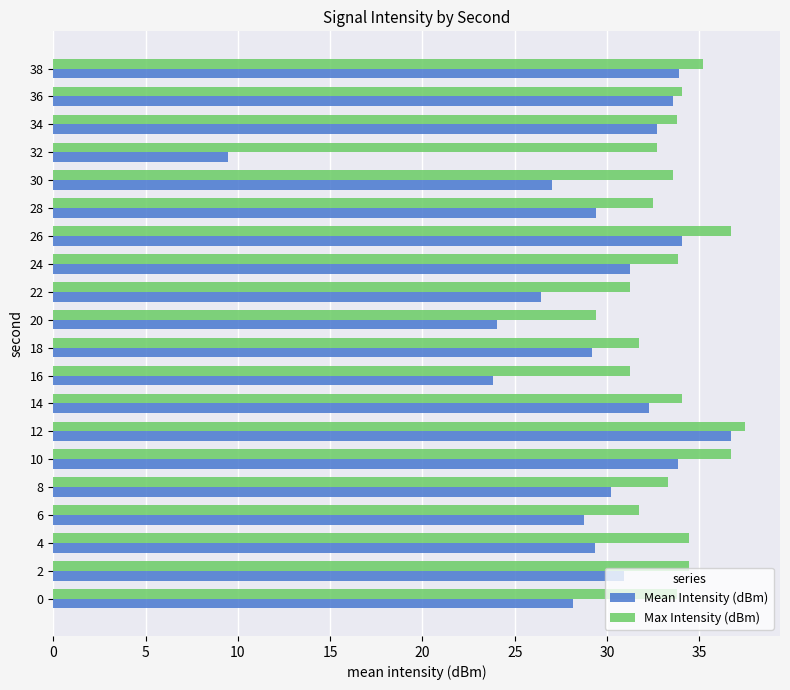

What value does the Mean Intensity (dBm) series have at 30?

27.0